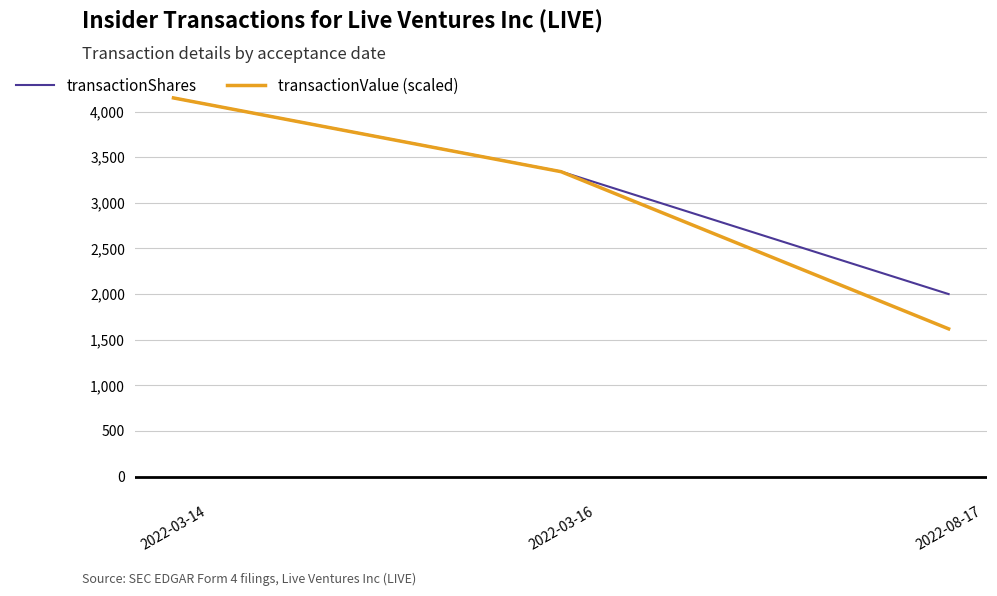

What is the difference between the highest and lowest values at 2022-08-17?

381.2